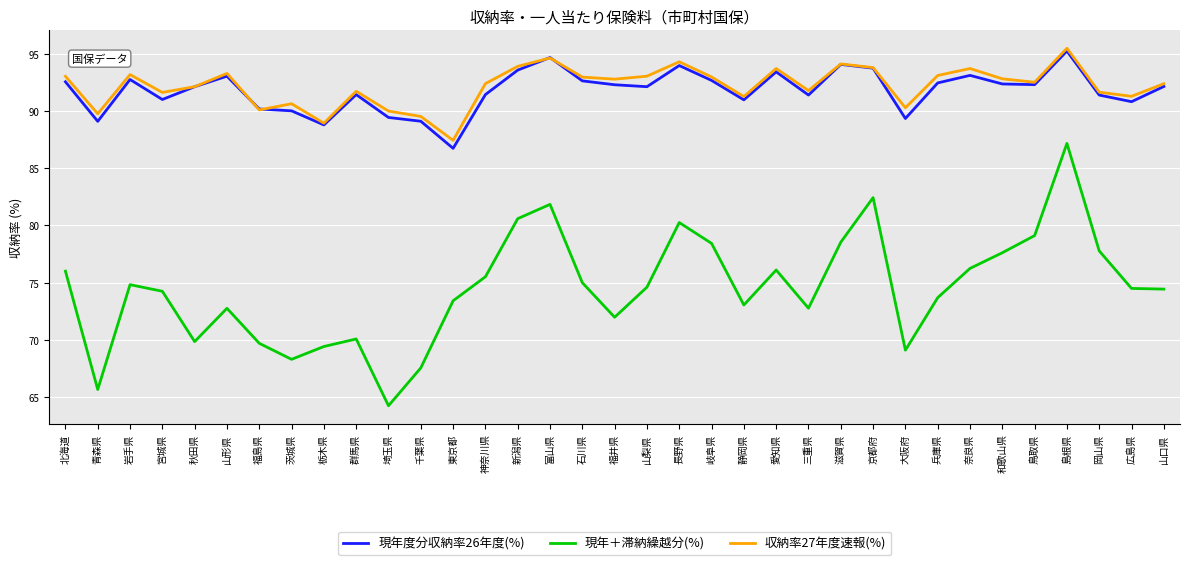

What position from the right is 秋田県?

31